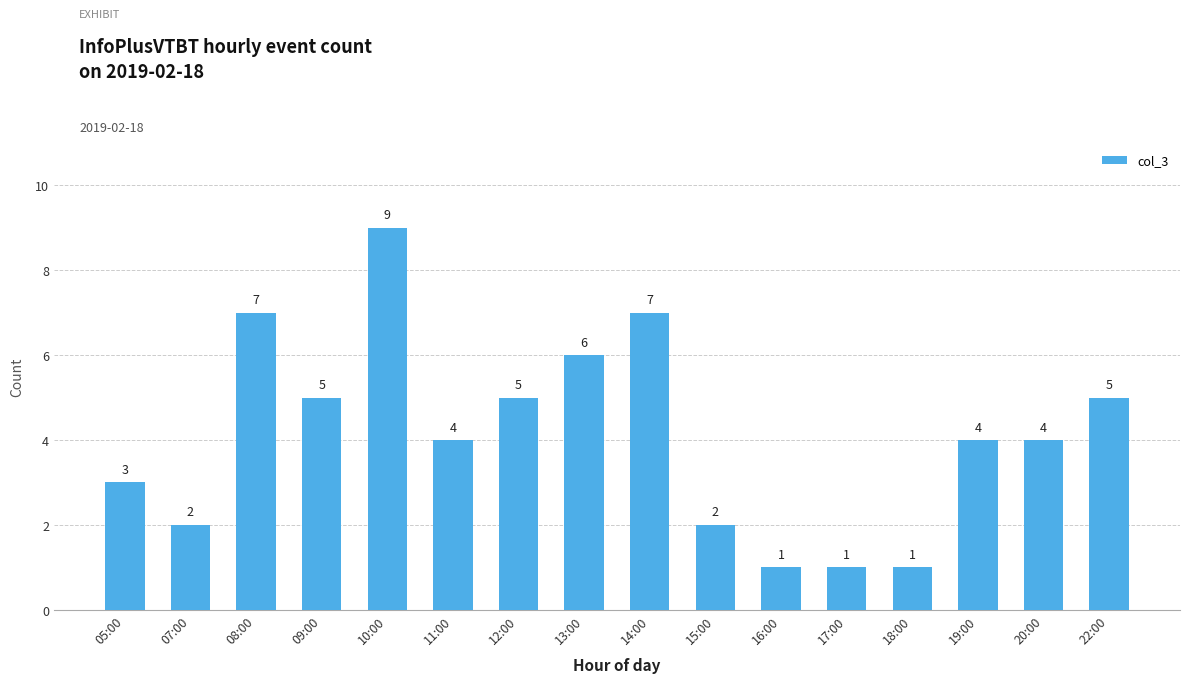

Approximately how many times larger is the value at 13:00 compared to 12:00?

1.2